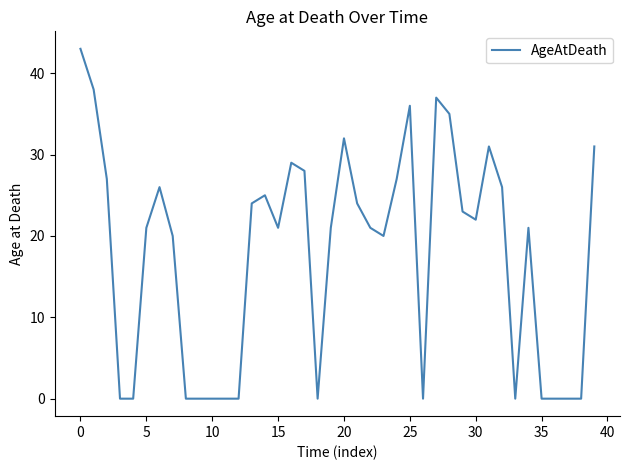

Is this an area chart (filled region under the line)?

No